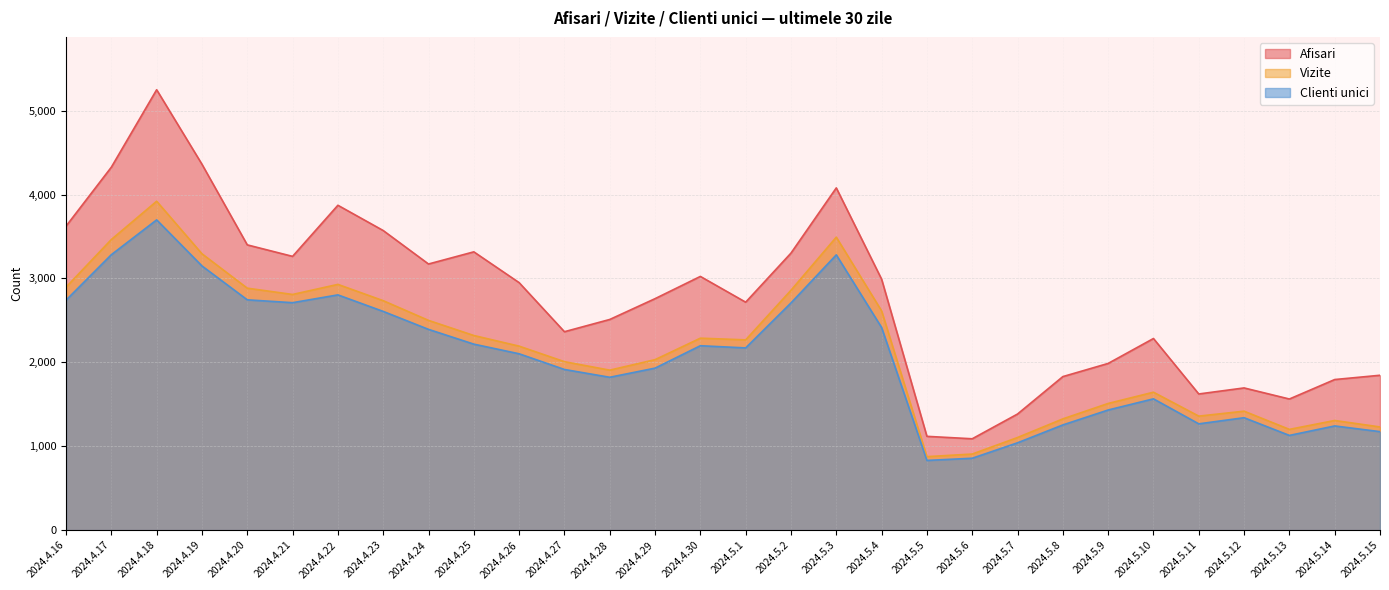

List the series in order of their peak value, highest first.

Afisari, Vizite, Clienti unici